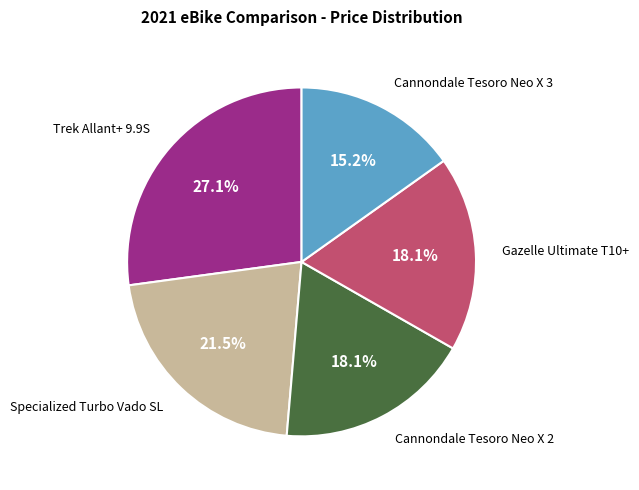

Does any single category account for the majority?

No